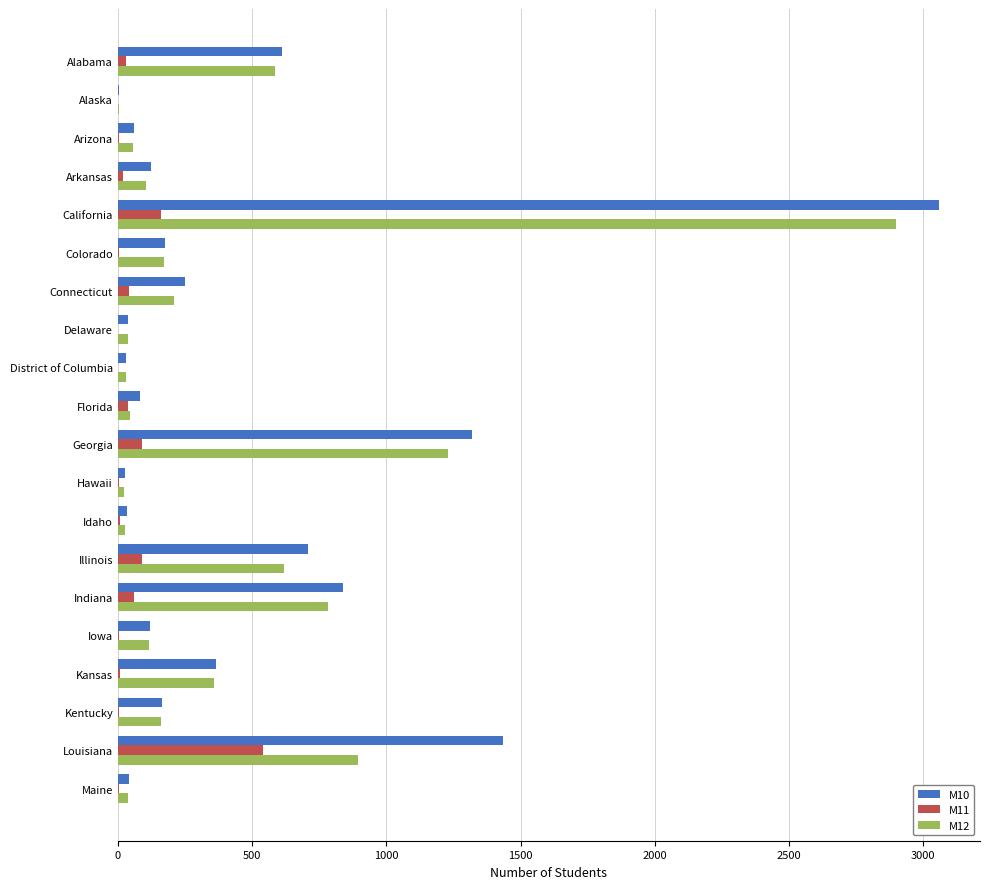

At which category is the sum across all series the highest?

California